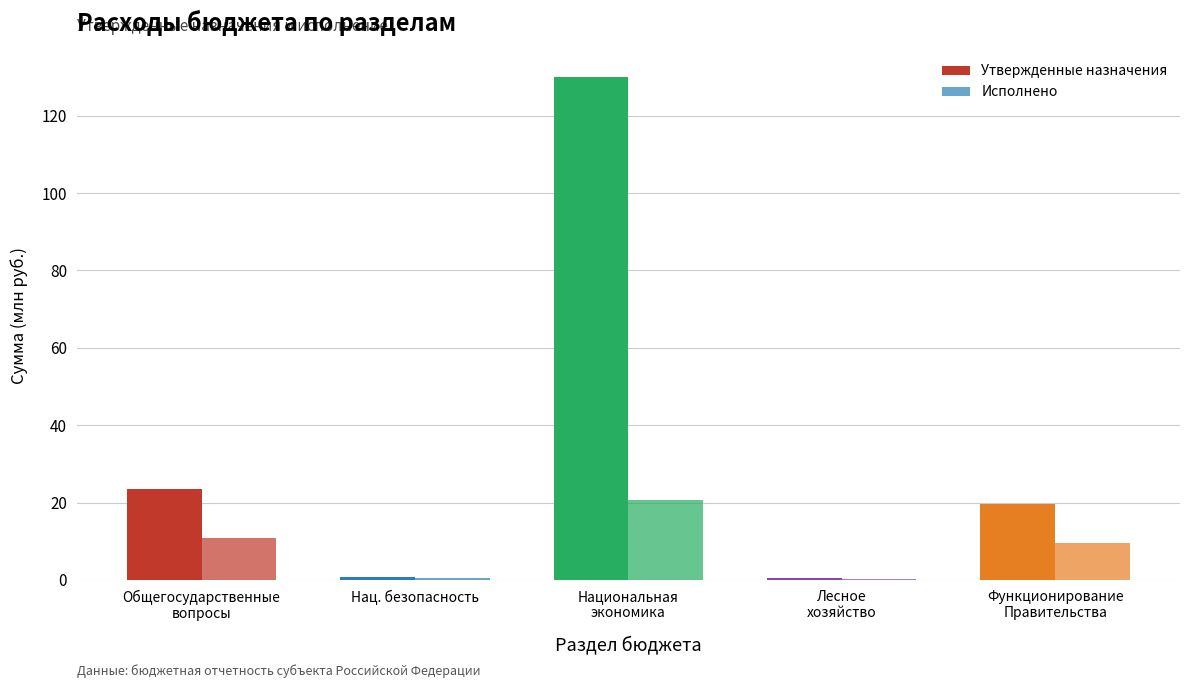

How many groups of bars are there?

5